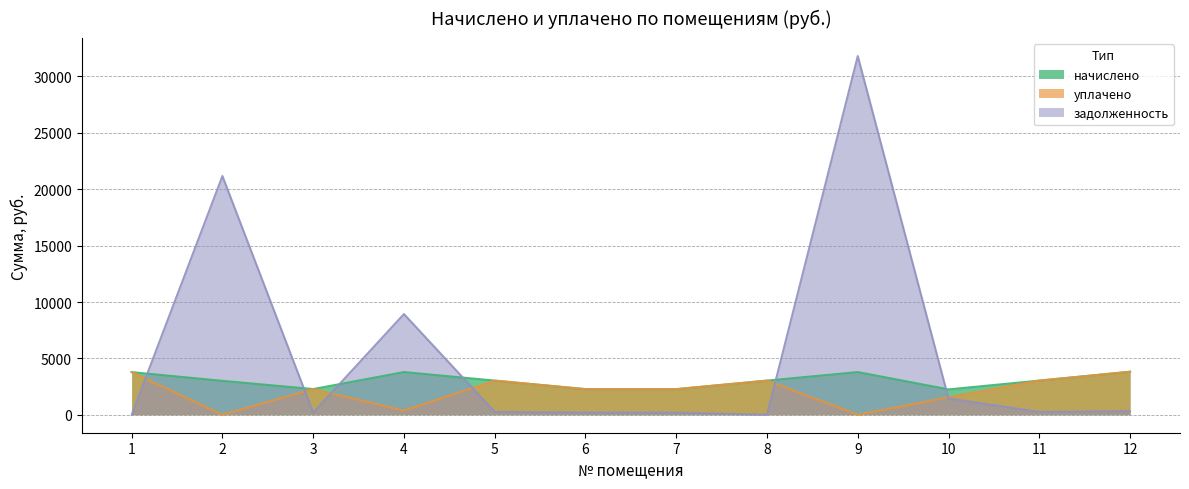

Between 10 and 12, which series saw the biggest shift?

уплачено